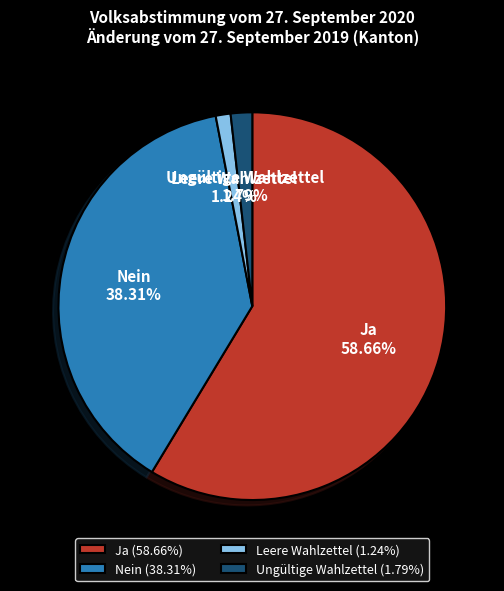

Does Nein represent more than half of the total?

No